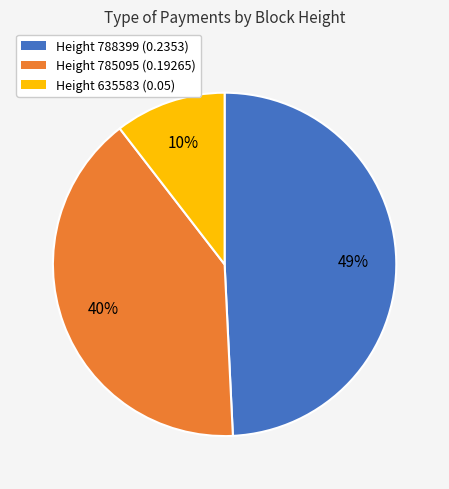

Is the sum of Height 788399 (0.2353) and Height 785095 (0.19265) greater than half?

Yes